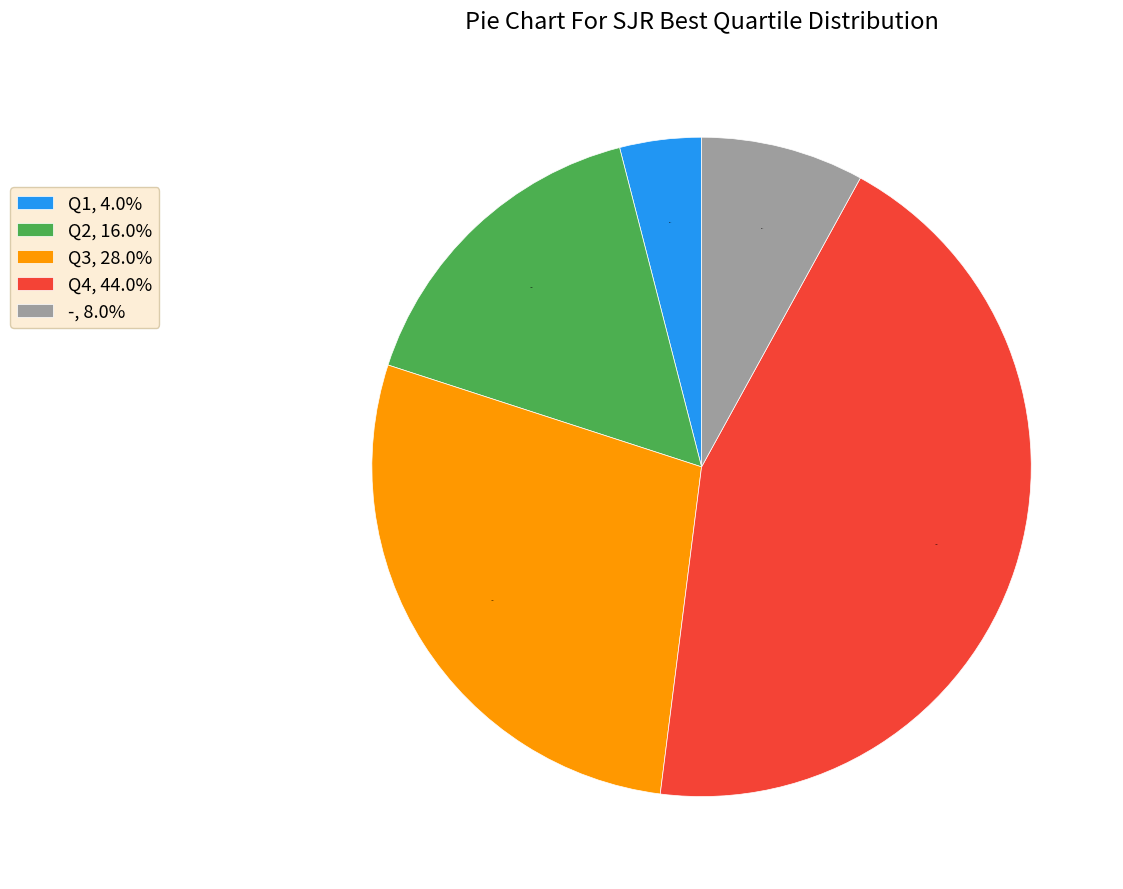

To the nearest percent, what is the difference between the largest and smallest slice percentages?

40%